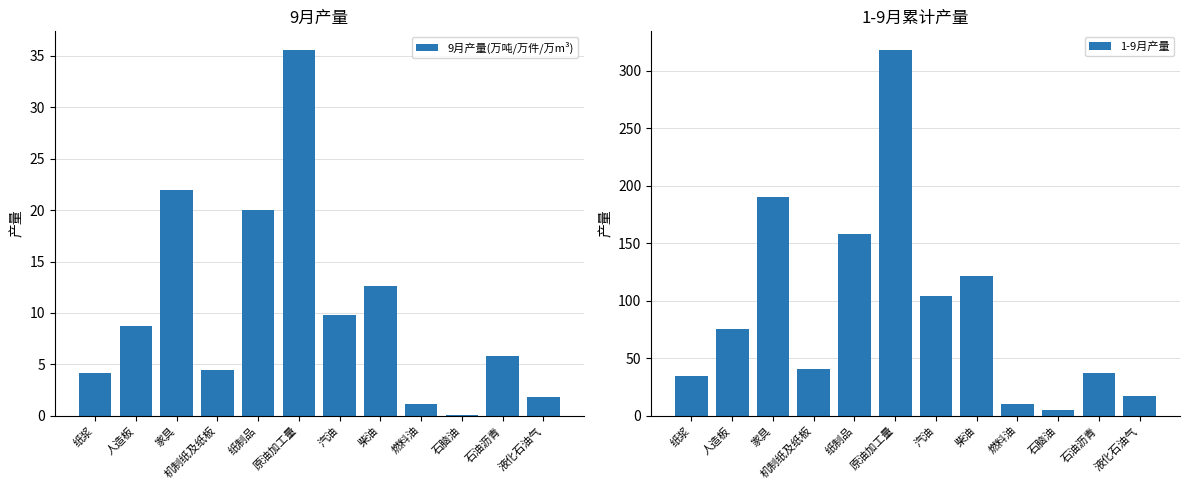

What is the average value of the 9月产量(万吨/万件/万m³) series?

10.5